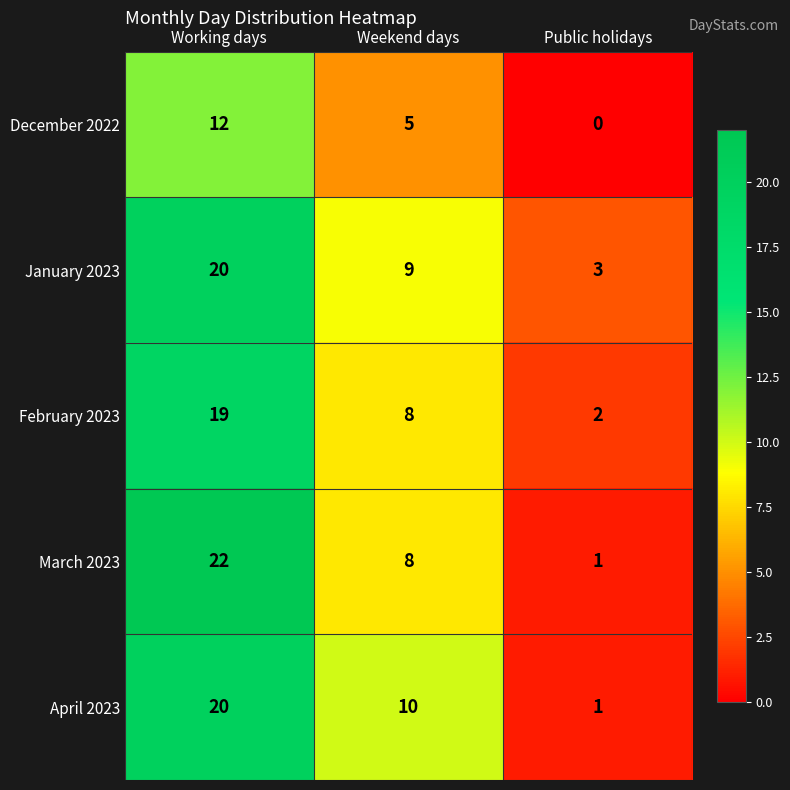

Read the March 2023 value at Weekend days, to the nearest 5.

10